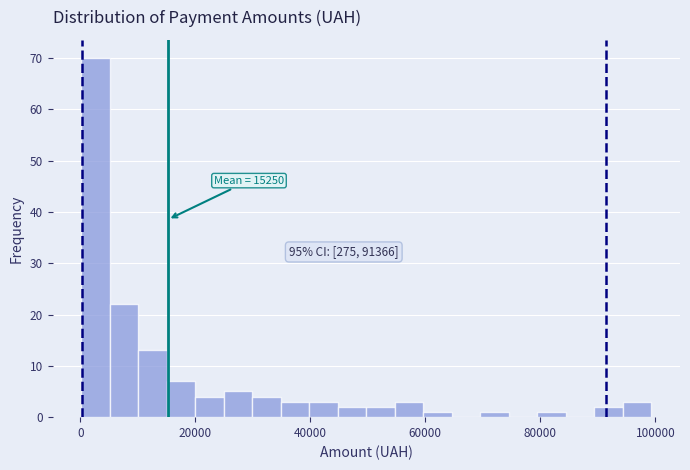

Read against the x-axis, roughly where is the centre of the tallest bar?

2000